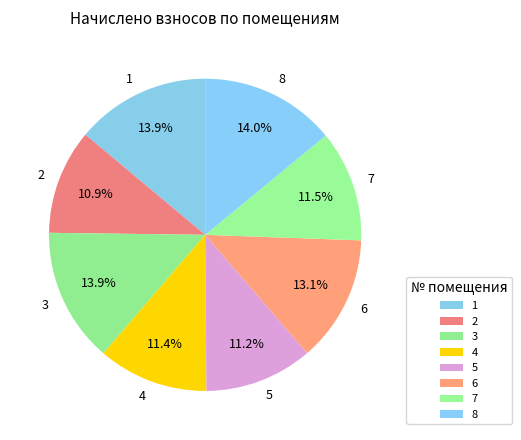

Count the number of slices in the pie.

8